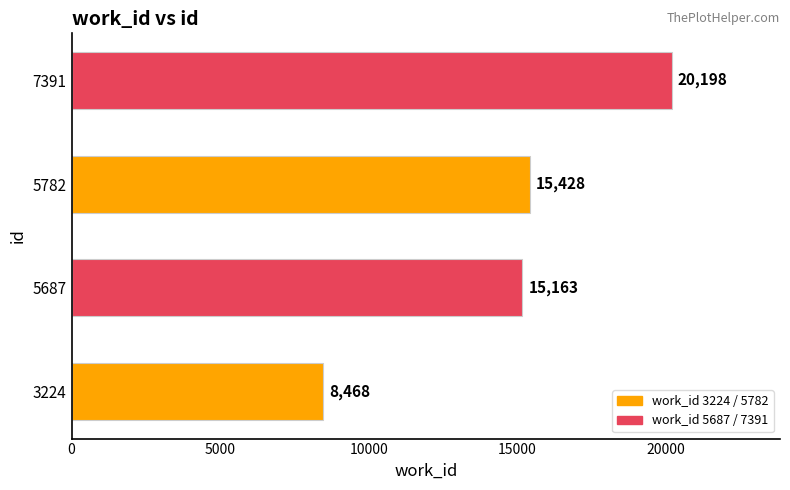

List the labels in order of value, smallest first.

3224, 5687, 5782, 7391